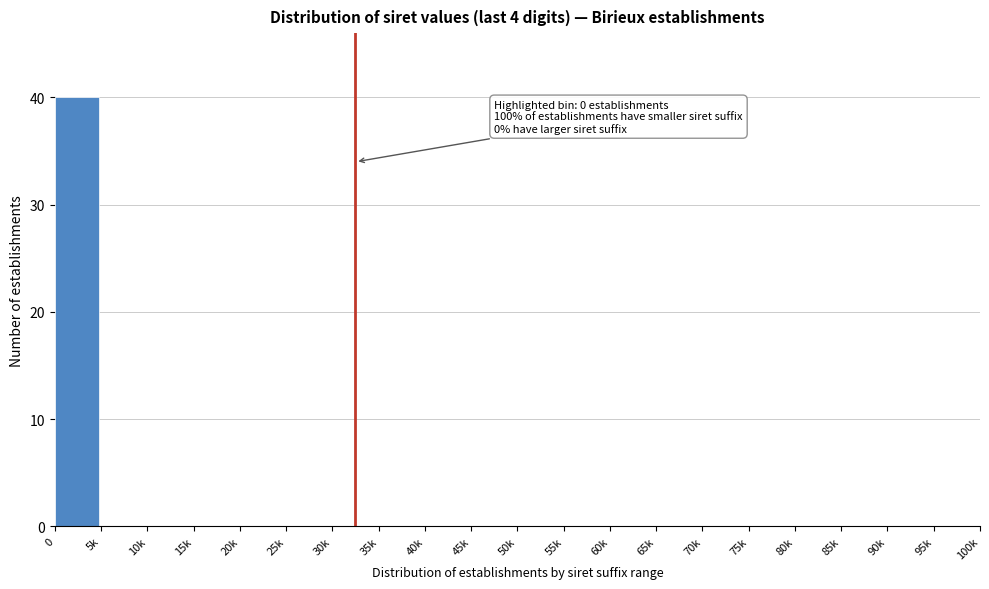

Reading left to right, list all the values displayed in this chart.

0=40	5k=0	10k=0	15k=0	20k=0	25k=0	30k=0	35k=0	40k=0	45k=0	50k=0	55k=0	60k=0	65k=0	70k=0	75k=0	80k=0	85k=0	90k=0	95k=0